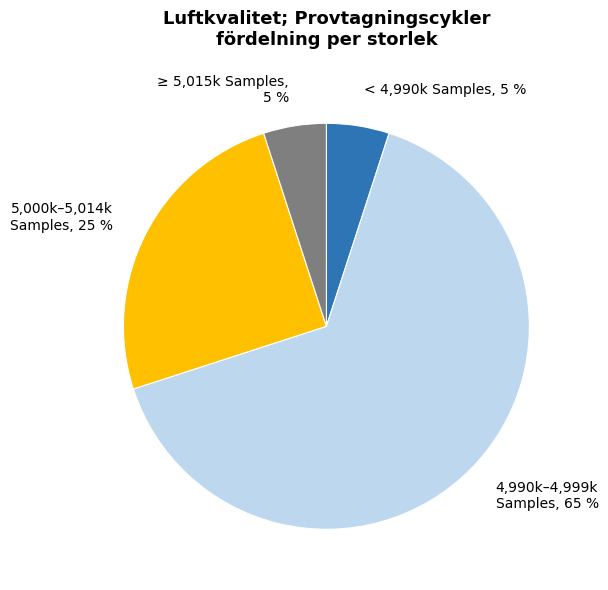

To the nearest percent, what is the difference between the < 4,990k Samples, 5 % and 5,000k–5,014k Samples, 25 % slice percentages?

20%